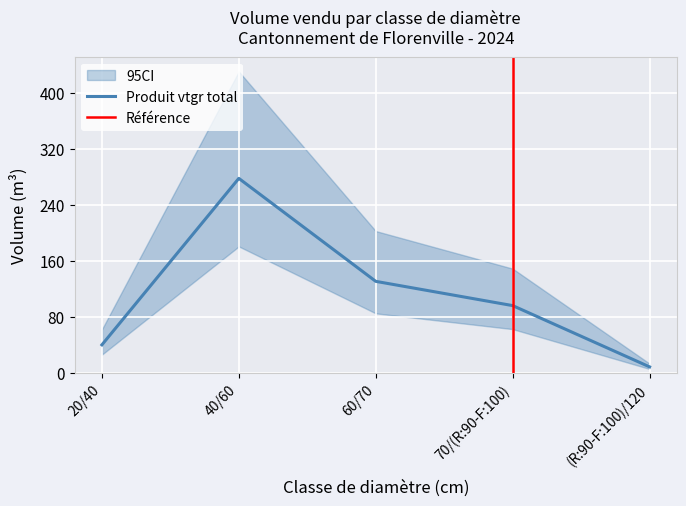

Is it true that Produit vtgr total equals 204.3 at 60/70?

False